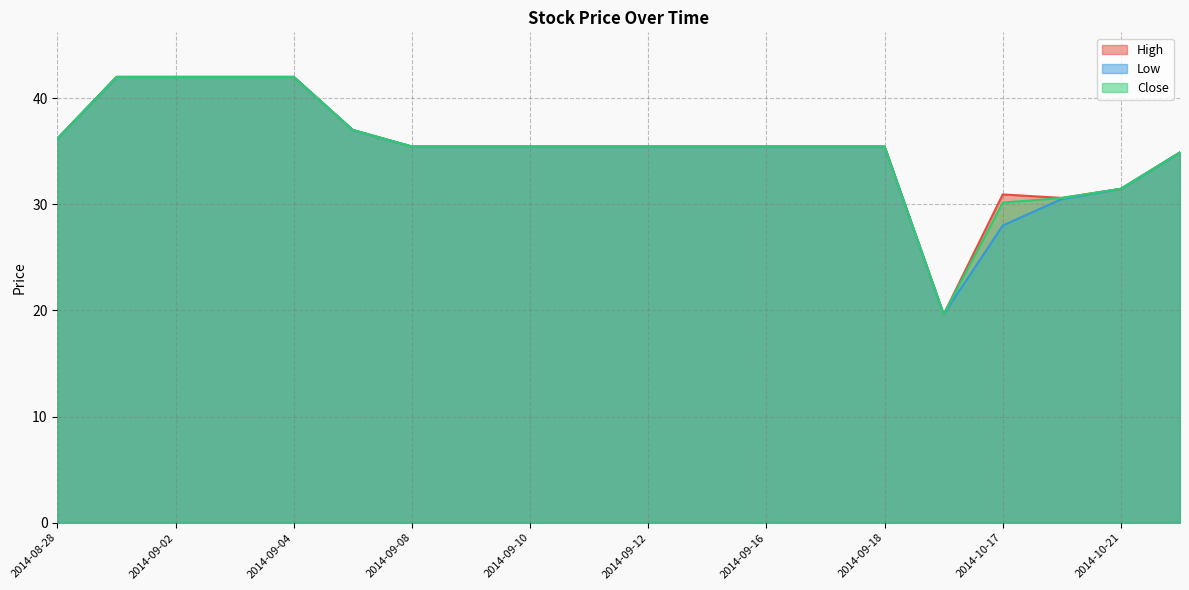

Which series has the largest total across all categories?

High